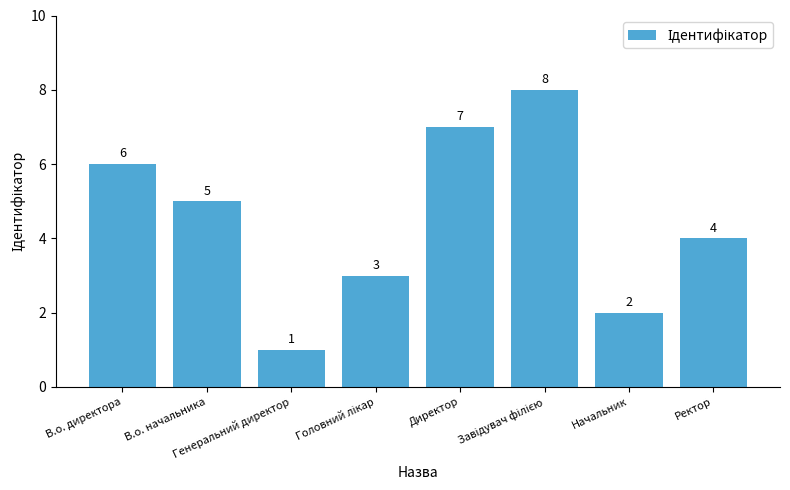

The value at В.о. директора is 4. True or false?

False